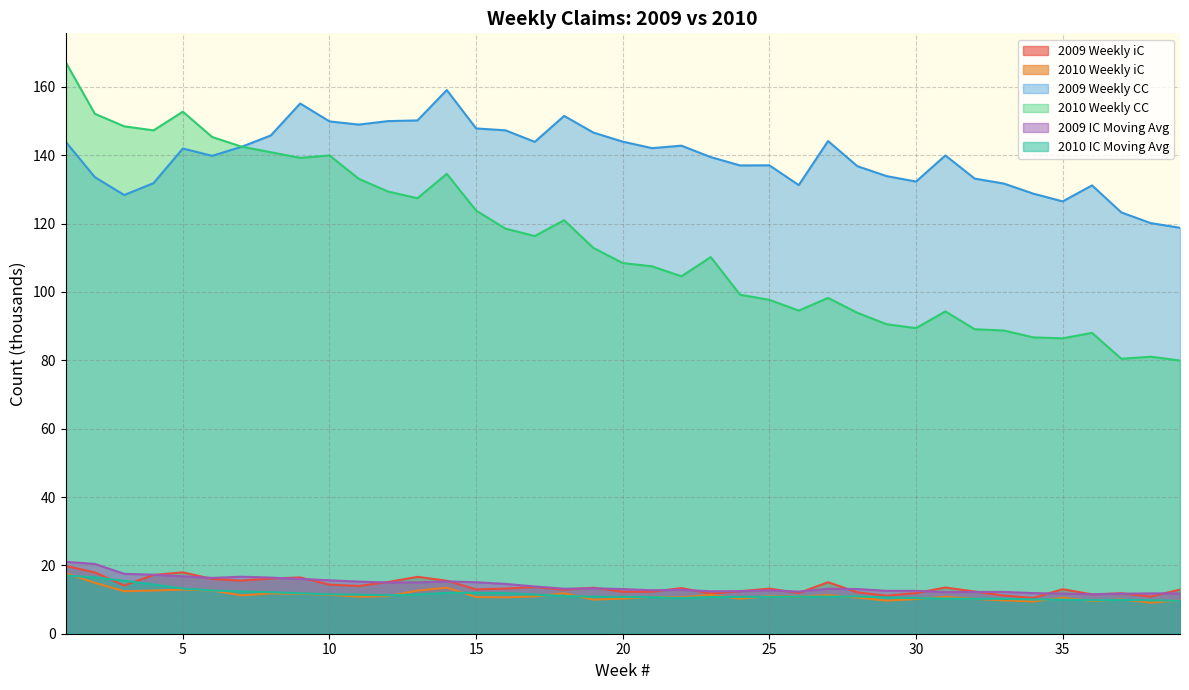

Reading right to left, list all the values displayed in this chart.

2009 Weekly iC: 12.9	10.9	11.8	11.5	13.0	10.5	11.2	12.3	13.5	11.9	11.1	12.1	15.1	11.9	13.2	12.4	11.8	13.4	12.3	12.3	13.5	12.9	13.6	13.2	13.0	15.5	16.6	15.1	14.0	14.4	16.5	16.2	15.5	16.0	18.0	17.2	14.1	17.9	19.8
2010 Weekly iC: 9.8	9.1	10.1	9.6	10.5	9.4	9.8	10.2	10.8	10.1	9.7	10.6	11.3	10.9	11.0	10.2	11.4	10.6	10.8	10.3	10.0	11.8	10.9	10.7	10.7	13.5	12.6	11.0	10.8	11.4	11.7	11.8	11.2	12.7	12.9	12.6	12.4	14.9	17.7
2009 Weekly CC: 118.8	120.2	123.3	131.2	126.5	128.8	131.7	133.2	140.0	132.3	133.9	136.8	144.2	131.3	137.1	137.0	139.5	142.8	142.1	144.0	146.6	151.5	143.9	147.3	147.9	159.1	150.2	150.0	149.0	149.9	155.2	145.8	142.5	139.8	142.0	131.8	128.4	133.6	144.0
2010 Weekly CC: 80.0	81.1	80.5	88.0	86.4	86.7	88.7	89.1	94.3	89.4	90.6	93.9	98.3	94.6	97.7	99.2	110.2	104.6	107.5	108.5	112.9	121.0	116.4	118.5	123.8	134.6	127.4	129.4	133.1	140.0	139.2	140.9	142.5	145.3	152.8	147.3	148.5	152.1	167.3
2009 IC Moving Avg: 11.8	11.8	11.7	11.5	11.8	11.9	12.2	12.2	12.2	12.6	12.6	13.1	13.2	12.3	12.7	12.5	12.4	12.8	12.7	13.1	13.3	13.2	13.8	14.6	15.1	15.3	15.0	15.0	15.2	15.6	16.0	16.4	16.7	16.3	16.8	17.3	17.5	20.4	21.0
2010 IC Moving Avg: 9.6	9.8	9.9	9.8	10.0	10.0	10.2	10.2	10.3	10.4	10.6	10.9	10.8	10.9	10.8	10.8	10.8	10.4	10.7	10.8	10.8	11.0	11.4	11.9	12.0	12.0	11.5	11.2	11.4	11.5	11.8	12.1	12.4	12.7	13.2	14.4	15.5	16.5	17.0